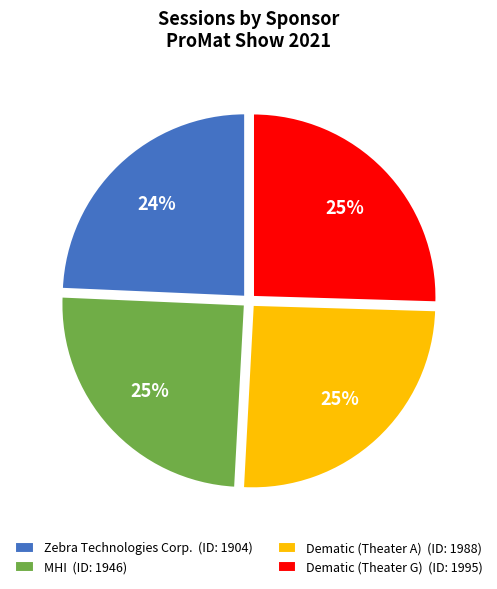

The Dematic (Theater A) slice represents 20% of the pie. True or false?

False